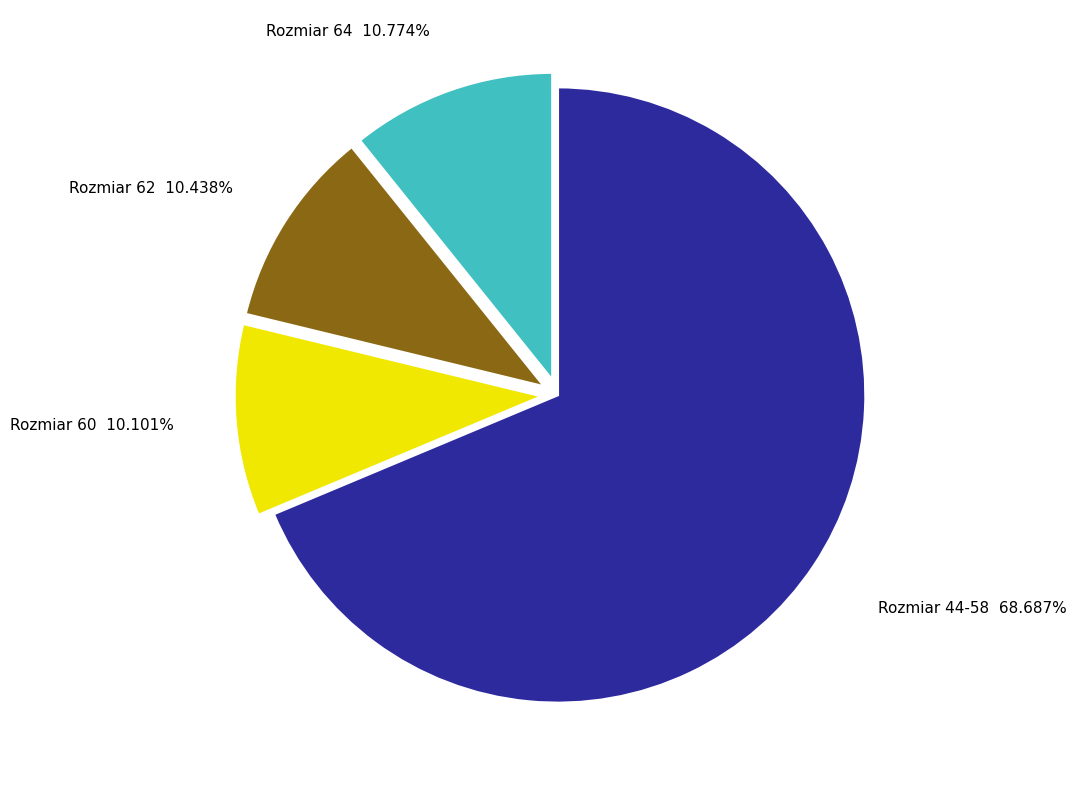

Is there a majority slice in this chart?

Yes